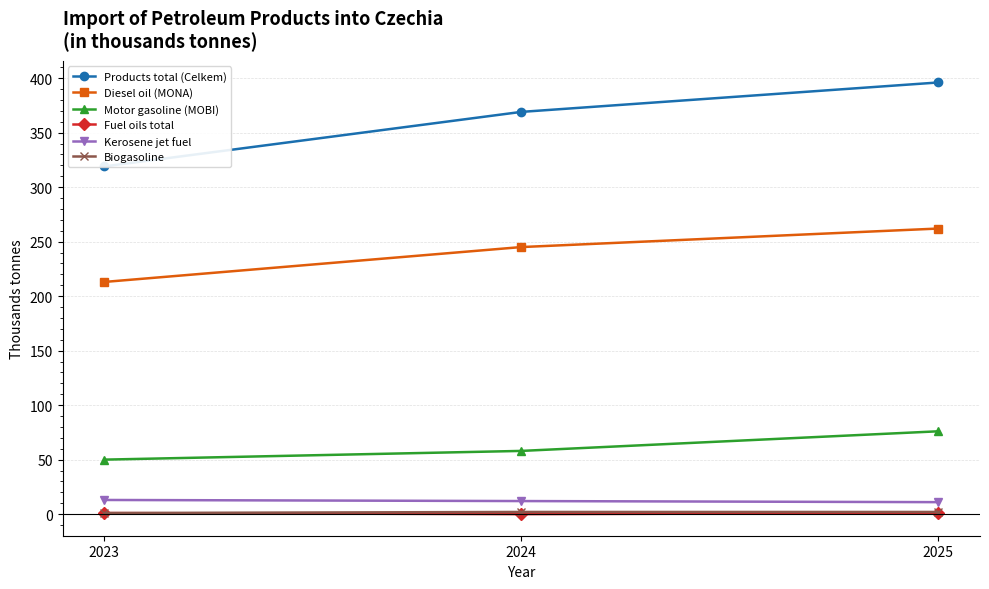

Reading left to right, transcribe all the data shown in this chart.

Products total (Celkem): 319	369	396
Diesel oil (MONA): 213	245	262
Motor gasoline (MOBI): 50	58	76
Fuel oils total: 1	0	1
Kerosene jet fuel: 13	12	11
Biogasoline: 1	2	2